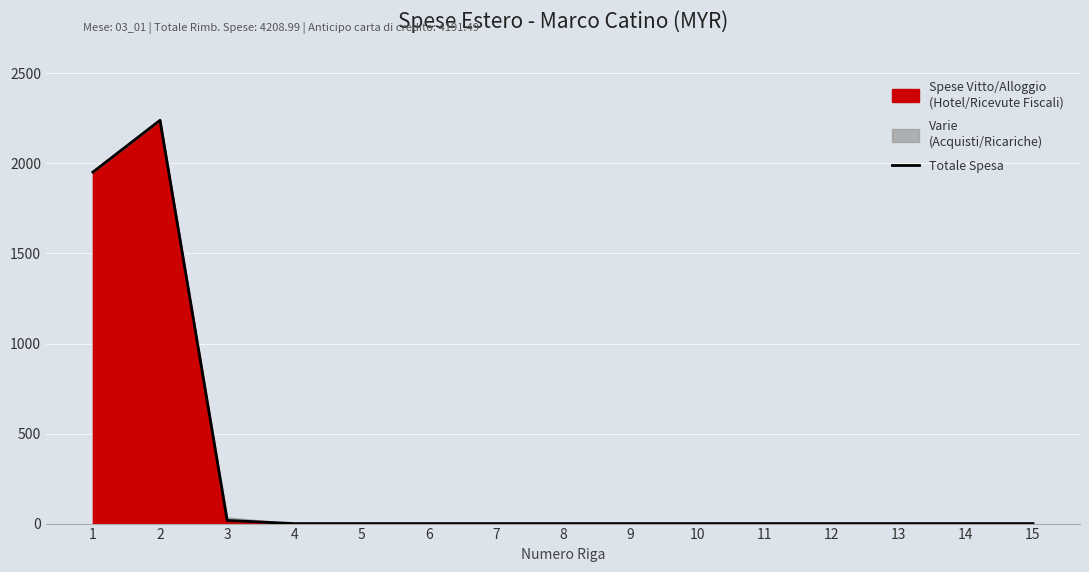

How many data points does each series have?

15